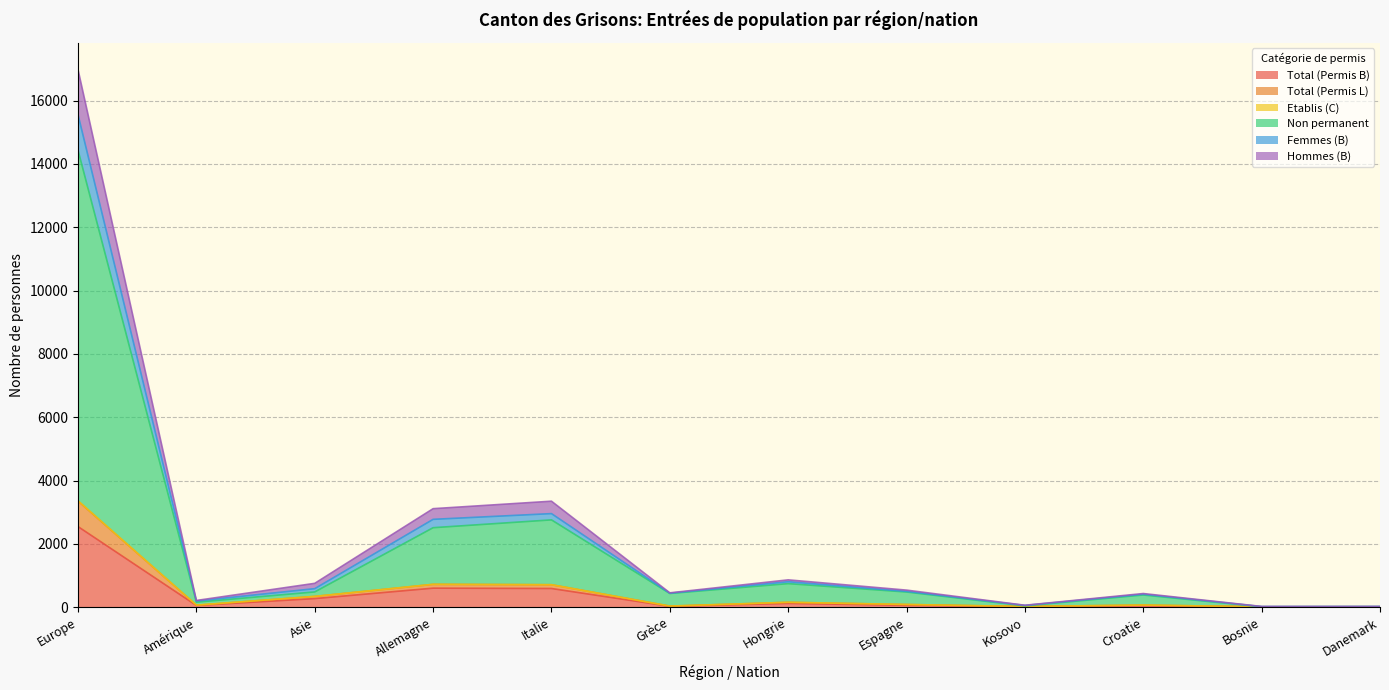

What position from the right is Espagne?

5